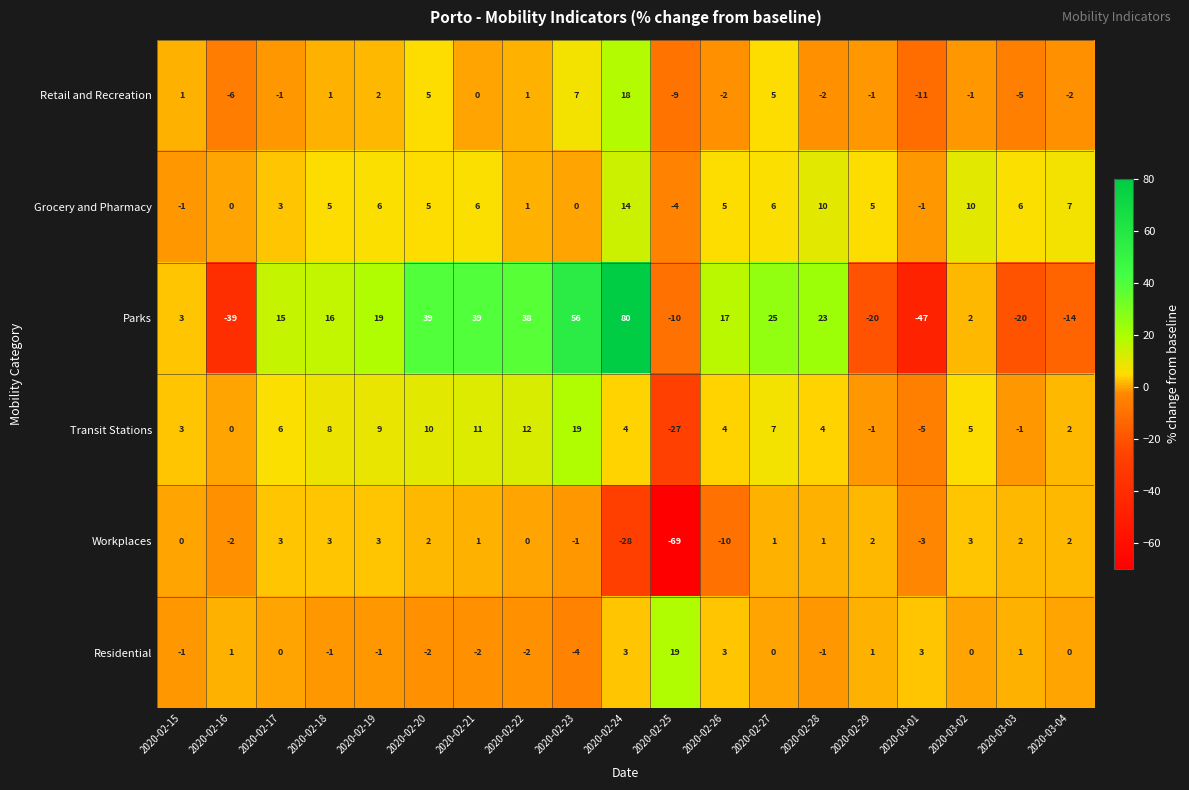

Rank the series at 2020-02-18 from lowest to highest value.

Residential, Retail and Recreation, Workplaces, Grocery and Pharmacy, Transit Stations, Parks